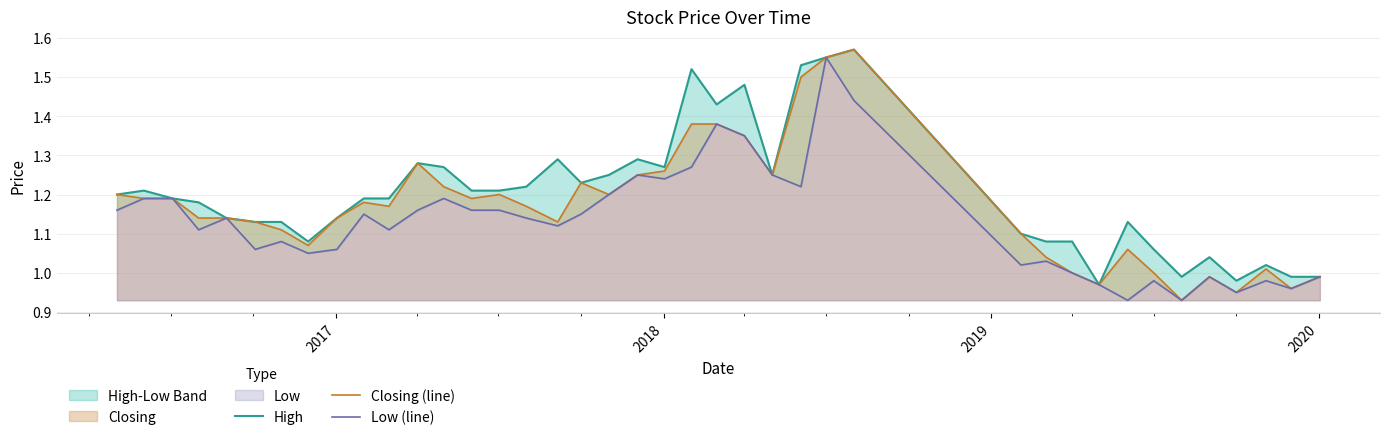

Does the chart have visible grid lines?

Yes